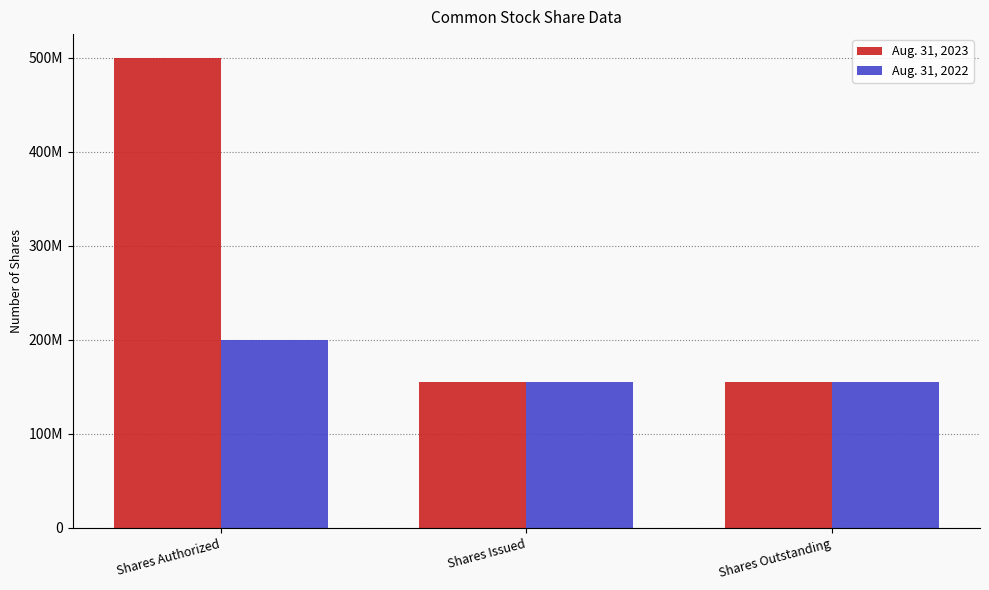

Where is Aug. 31, 2022 nearest to the value 177558044?

Shares Authorized